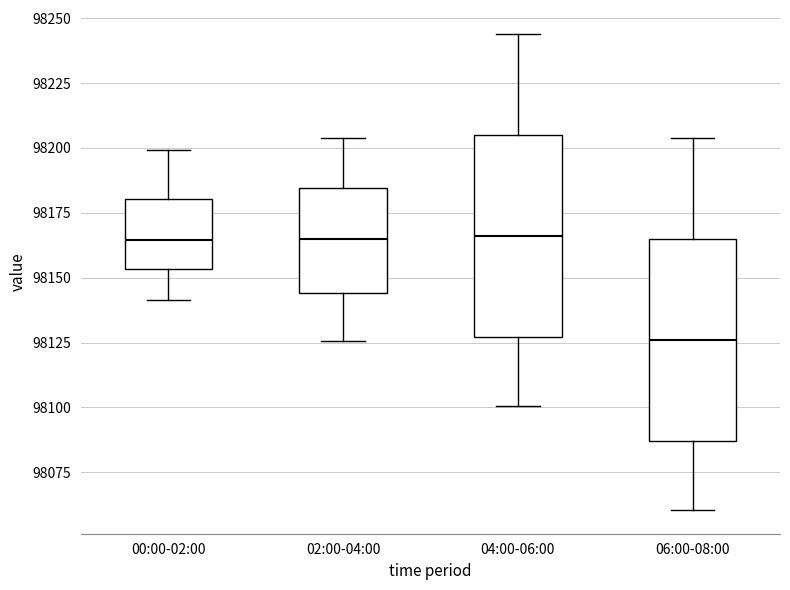

Where does the lower whisker of the box for 00:00-02:00 end on the y-axis? The values are not printed on the chart, so give them approximately, as read against the axis.

98140